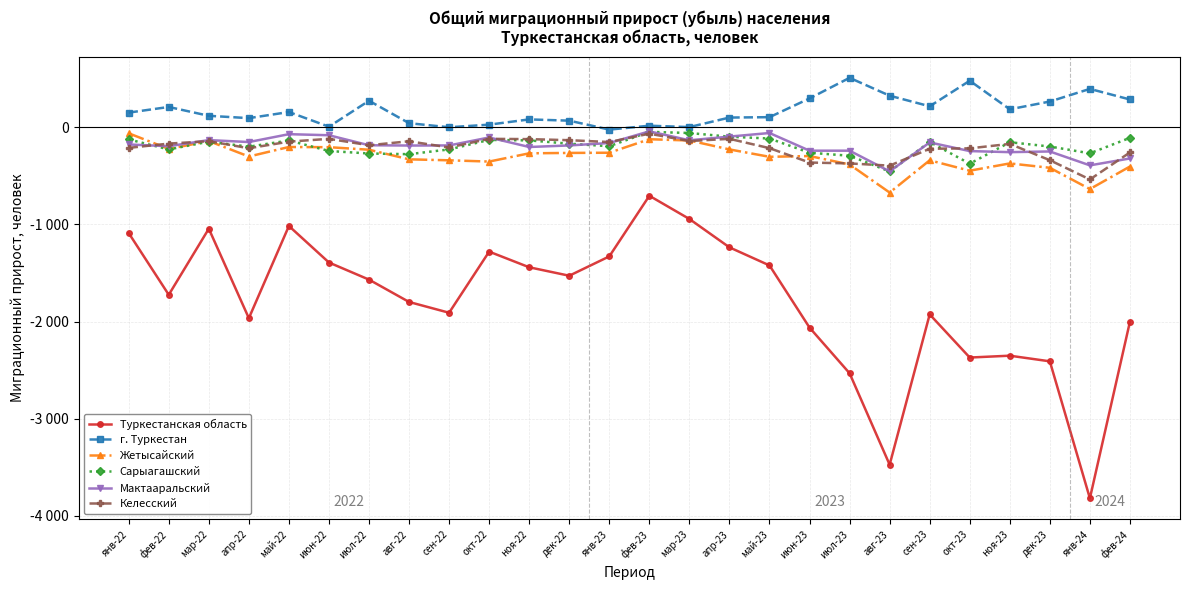

What are all the series names shown in the legend?

Туркестанская область, г. Туркестан, Жетысайский, Сарыагашский, Мактааральский, Келесский